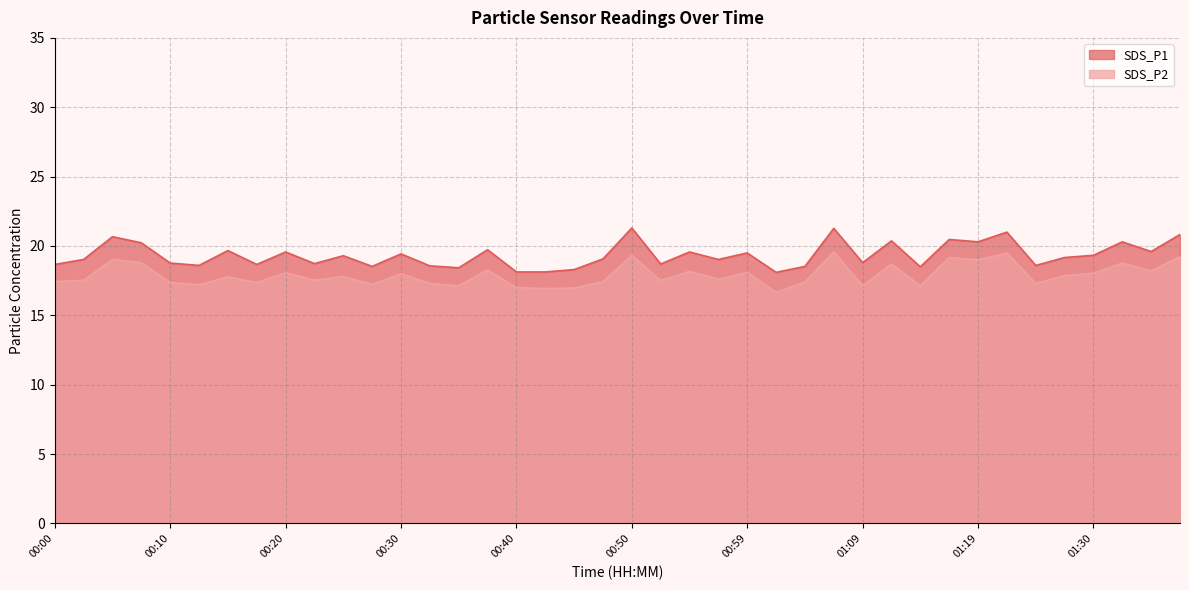

What is the total value across all series at 00:25?

37.1